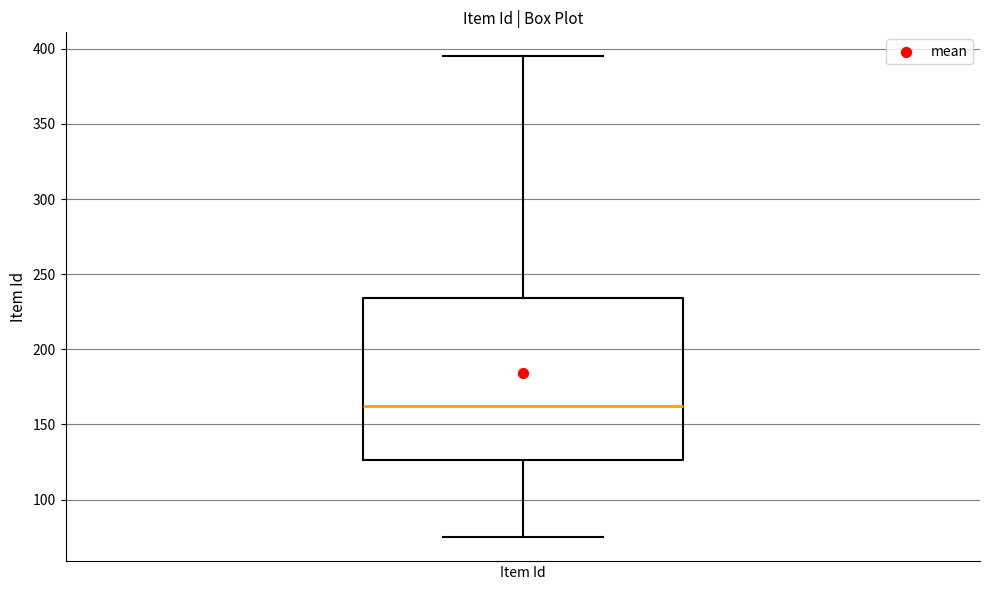

Transcribe this box plot: give where the median line is, the range the box spans, and where the two whiskers end, as read against the y-axis. The values are not printed on the chart, so give them approximately, as read against the axis.

median 160, box 125 to 235, whiskers 75 to 395